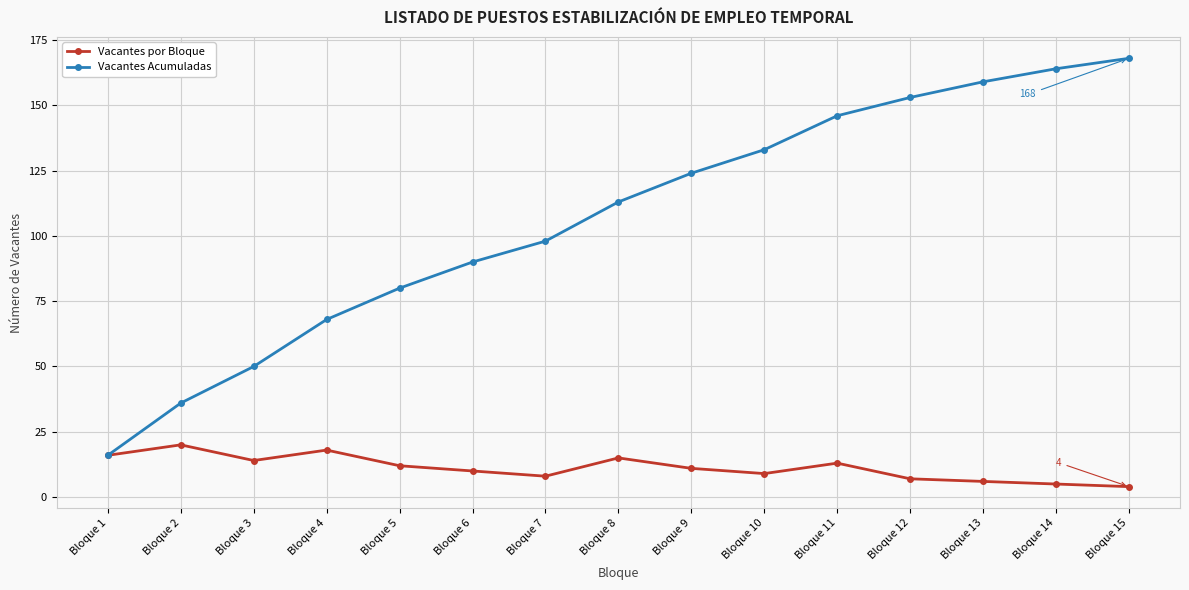

What is the value of the Vacantes por Bloque point at the 15th from the left?

4